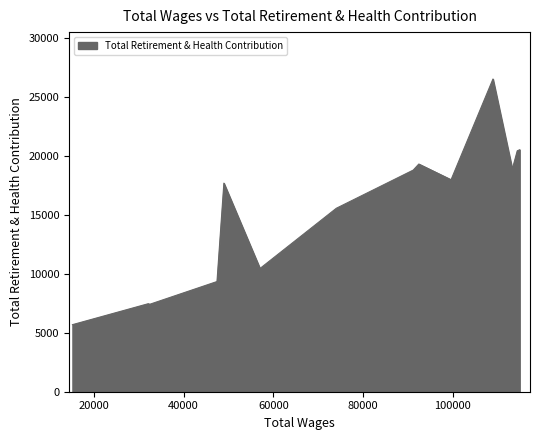

How many lines are shown in the chart?

1